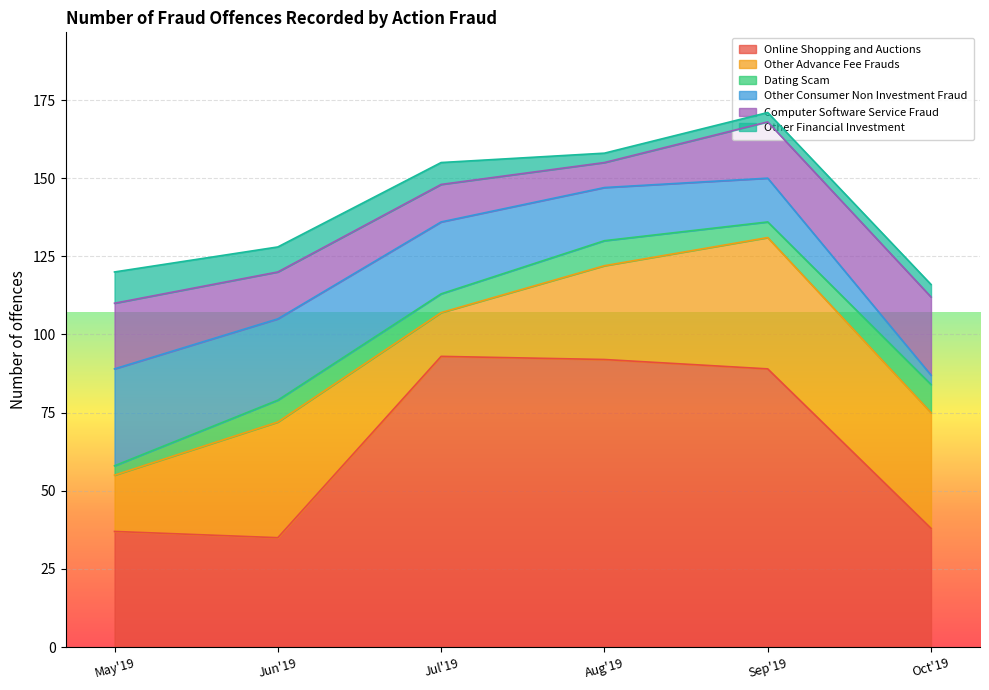

The Other Financial Investment series shows 3 at Sep'19. True or false?

True